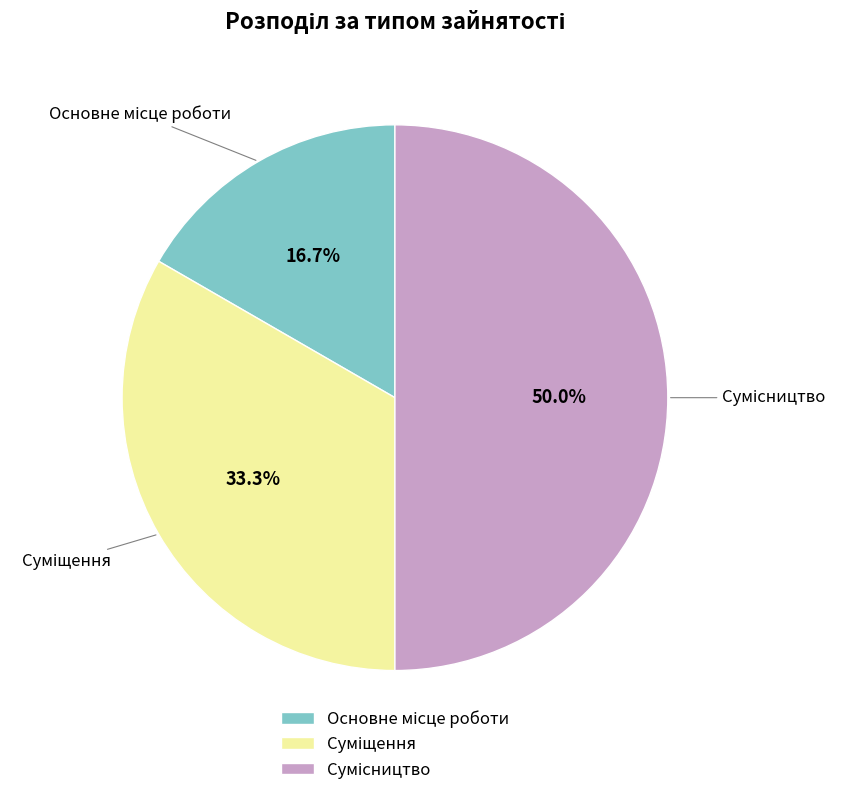

To the nearest percent, what is the difference between the Сумісництво and Суміщення slice percentages?

17%